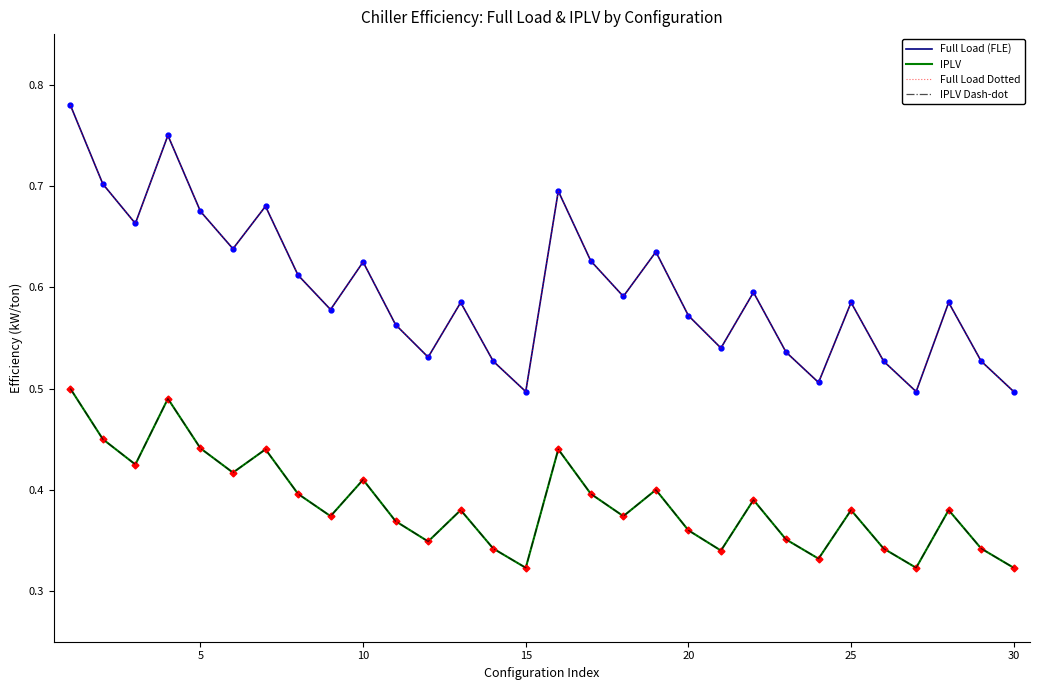

What is the value of the IPLV Dash-dot point at the 8th from the left?

0.4